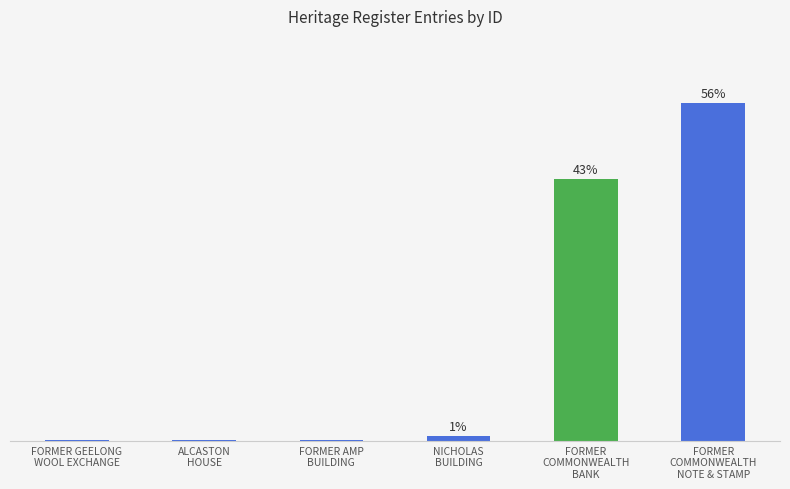

Reading left to right, list all the values displayed in this chart.

0.1	0.2	0.2	0.8	43.1	55.6